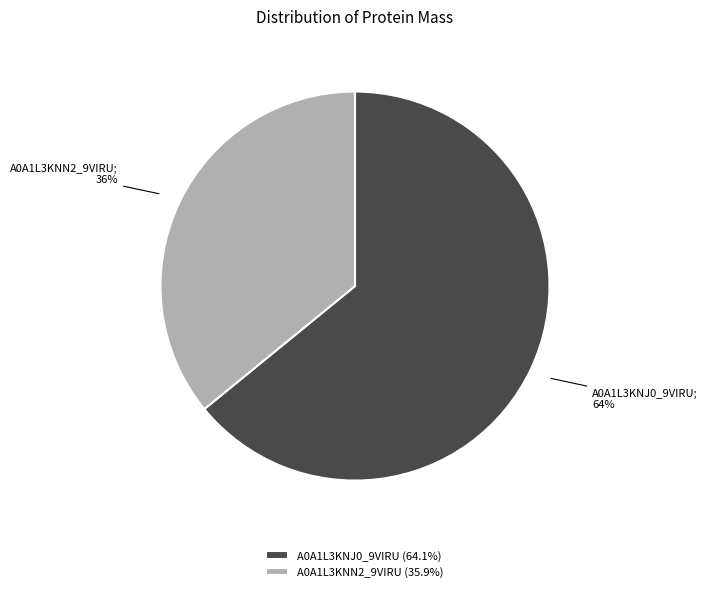

Rank the categories by value from lowest to highest.

A0A1L3KNN2_9VIRU, A0A1L3KNJ0_9VIRU